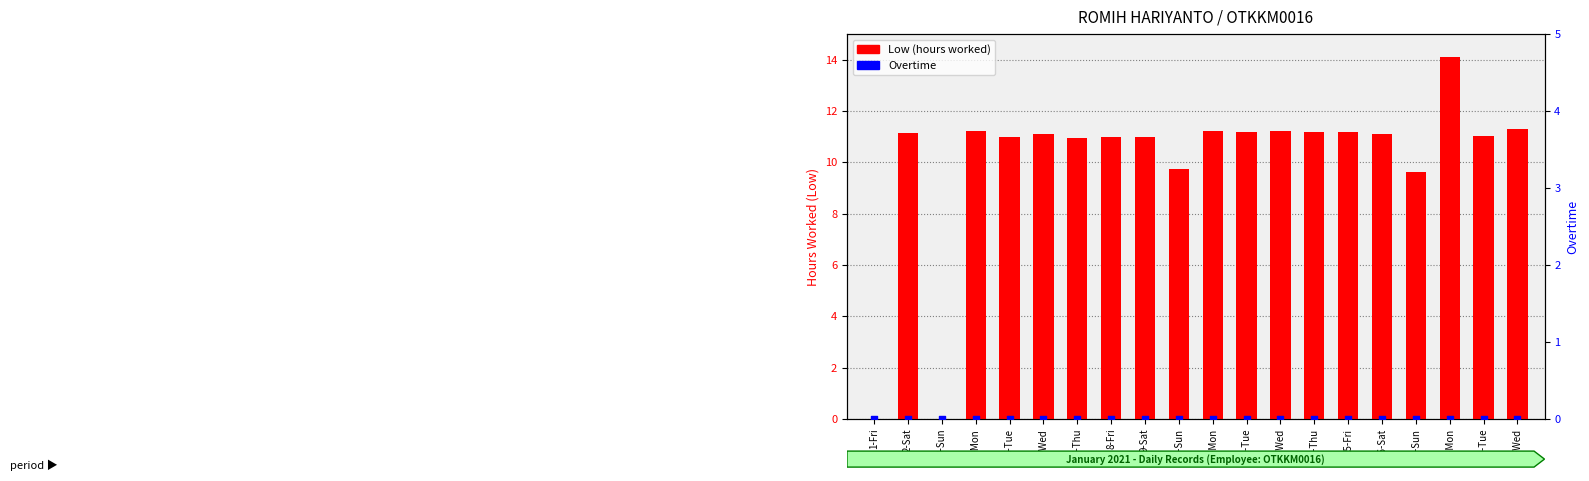

At which category is the sum across all series the highest?

18-Mon